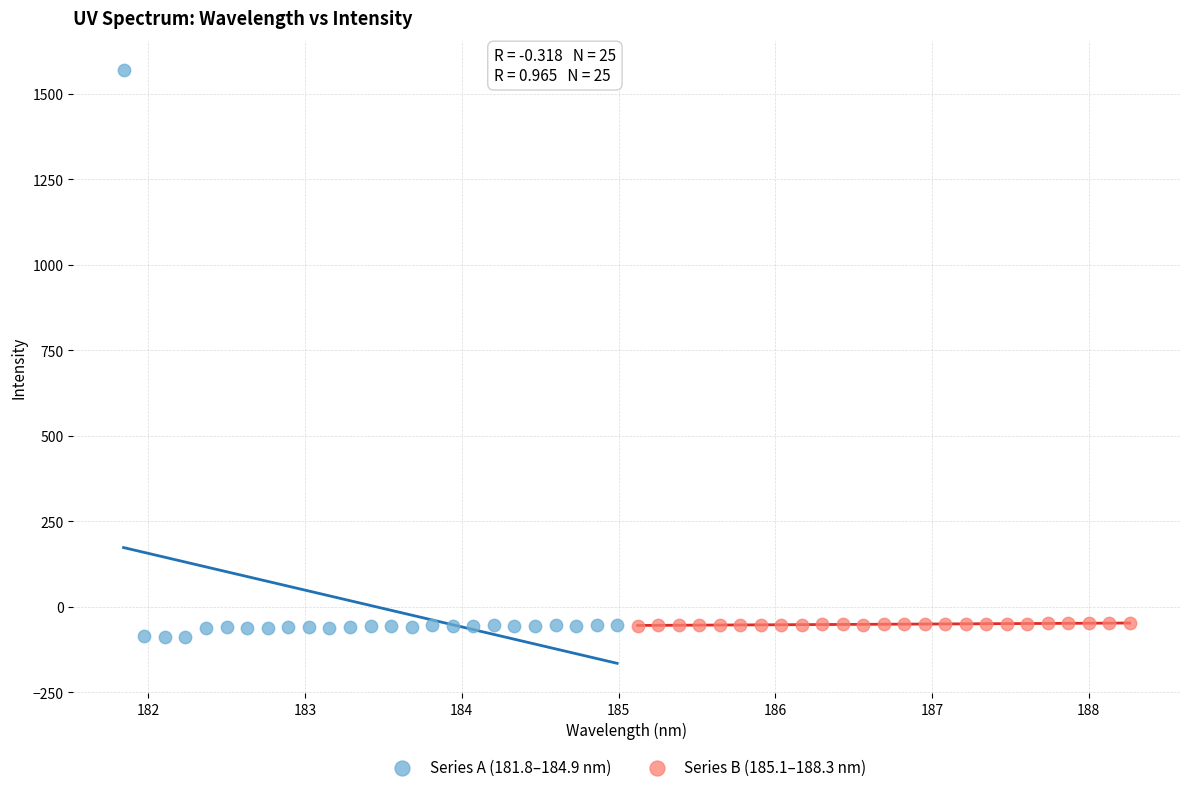

Which series has the widest spread of Y values?

Series A (181.8–184.9 nm)